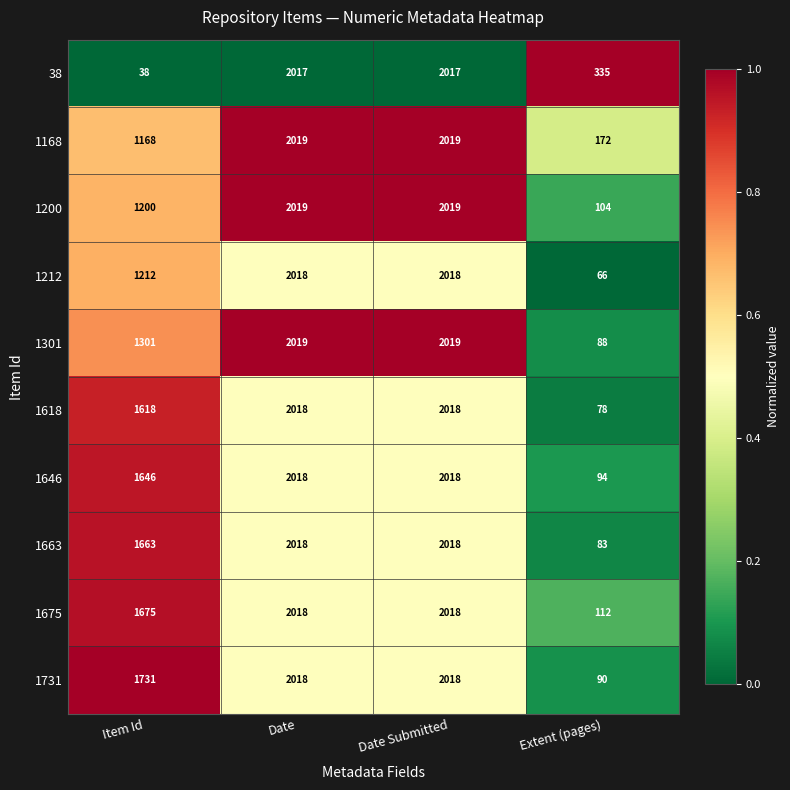

What is the difference between the second highest and second lowest values in the 38 series?

1682